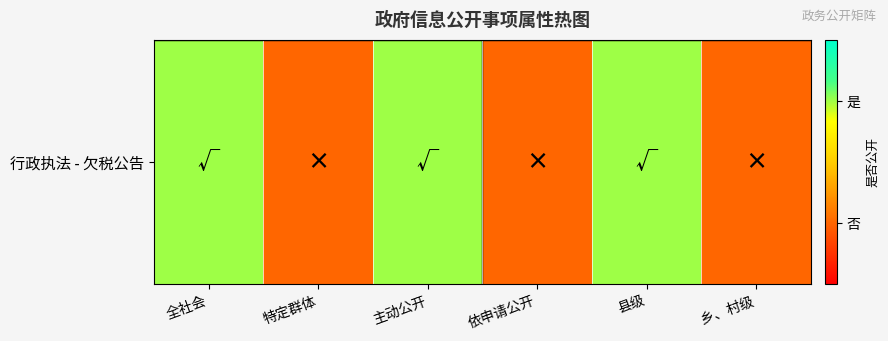

Where is the data nearest to the value 0?

特定群体